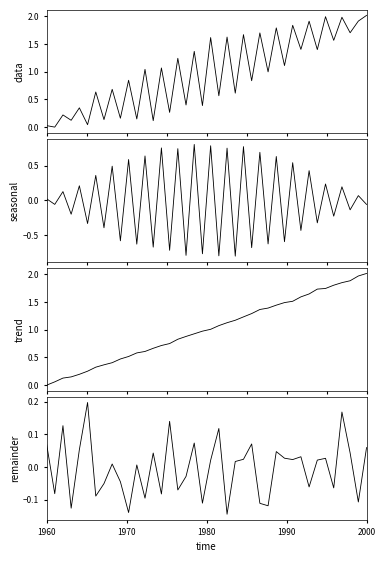

How many lines are shown in the chart?

4